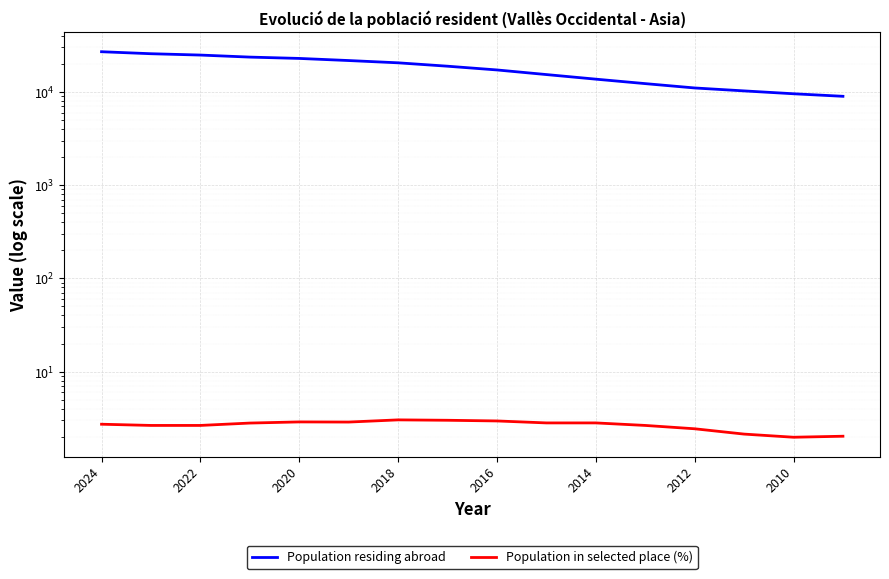

True or false: Population residing abroad and Population in selected place (%) cross at least once.

False